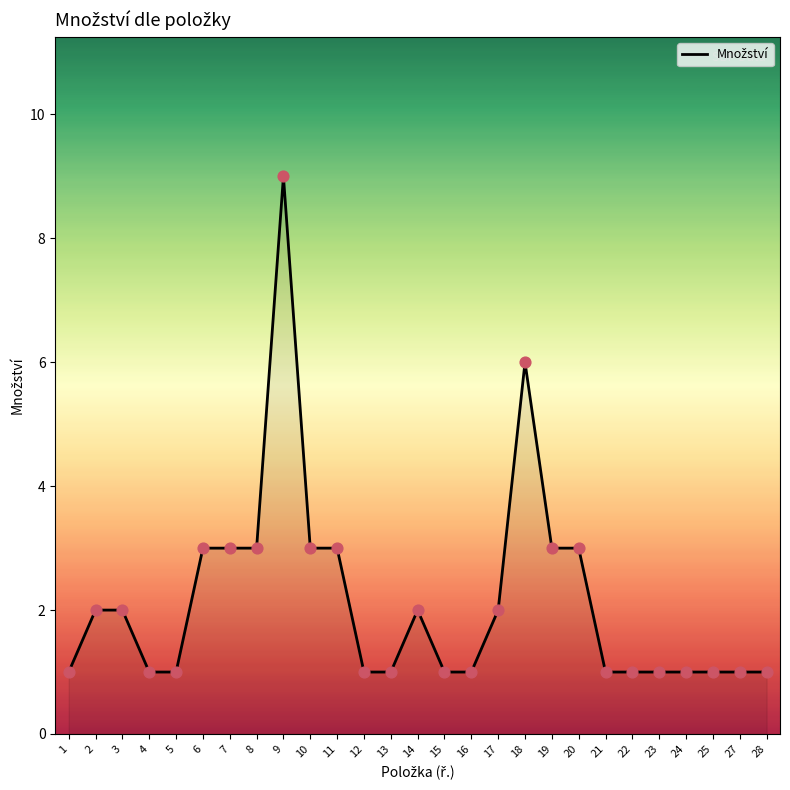

Which has a higher value, 9 or 2?

9